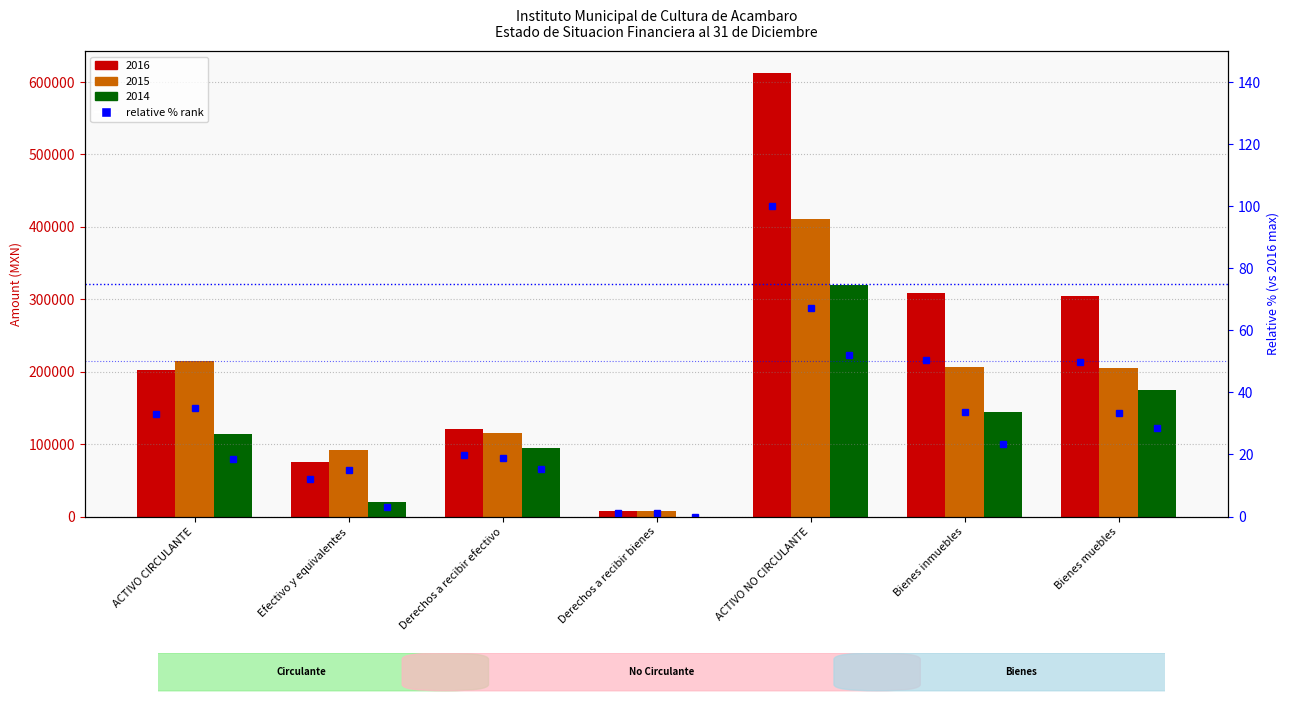

What is the spread (max minus min) of values at Bienes muebles?

21.0